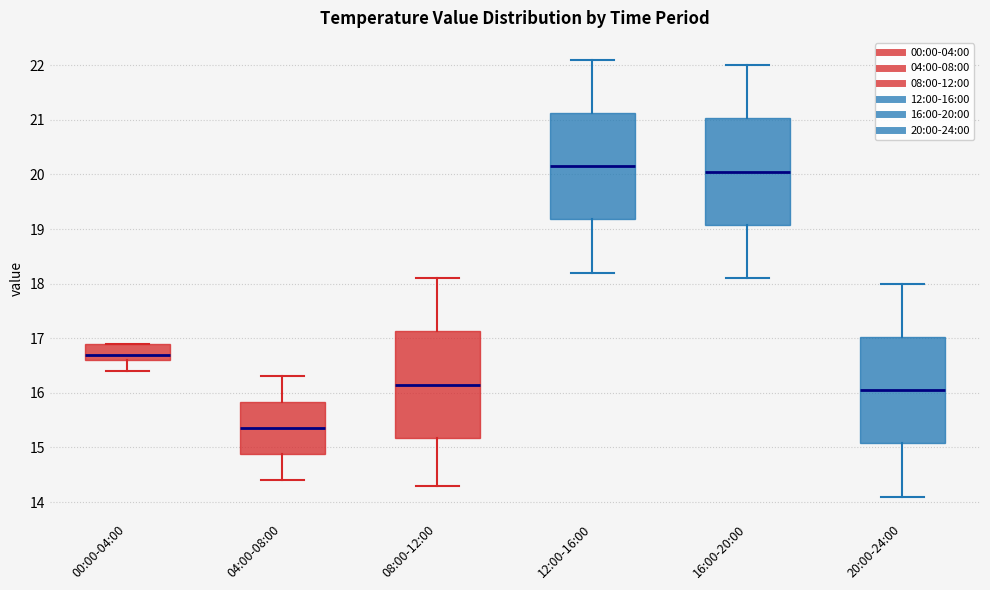

Reading left to right, read every box against the y-axis: the position of its median line, the range the box covers, and the ends of its whiskers. The values are not printed on the chart, so give them approximately, as read against the axis.

00:00-04:00: median 16.7, box 16.6 to 16.9, whiskers 16.4 to 16.9
04:00-08:00: median 15.4, box 14.9 to 15.8, whiskers 14.4 to 16.3
08:00-12:00: median 16.2, box 15.2 to 17.1, whiskers 14.3 to 18.1
12:00-16:00: median 20.2, box 19.2 to 21.1, whiskers 18.2 to 22.1
16:00-20:00: median 20.1, box 19.1 to 21.0, whiskers 18.1 to 22.0
20:00-24:00: median 16.1, box 15.1 to 17.0, whiskers 14.1 to 18.0